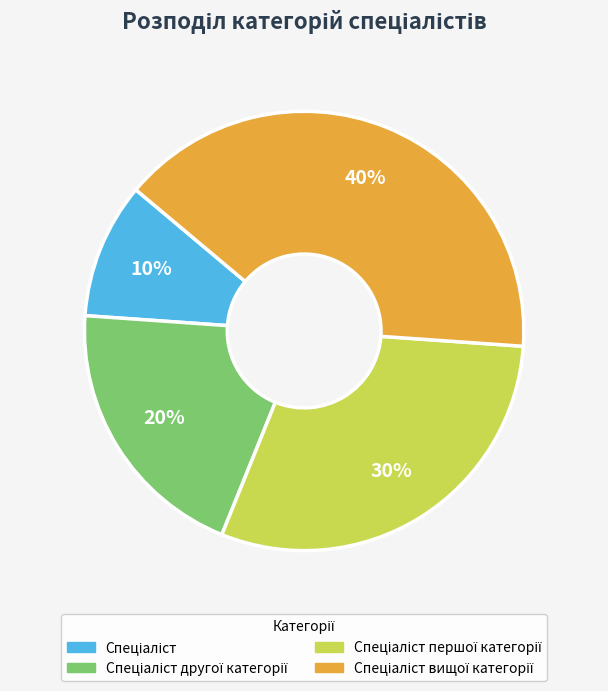

Does any single category account for the majority?

No